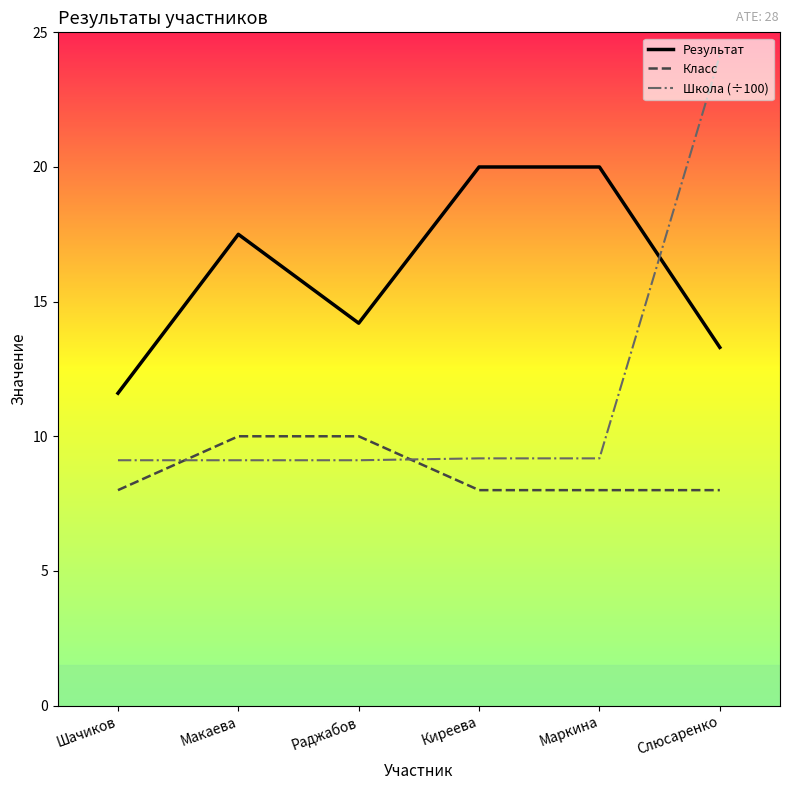

Rank the series at Маркина from highest to lowest value.

Результат, Школа (÷100), Класс